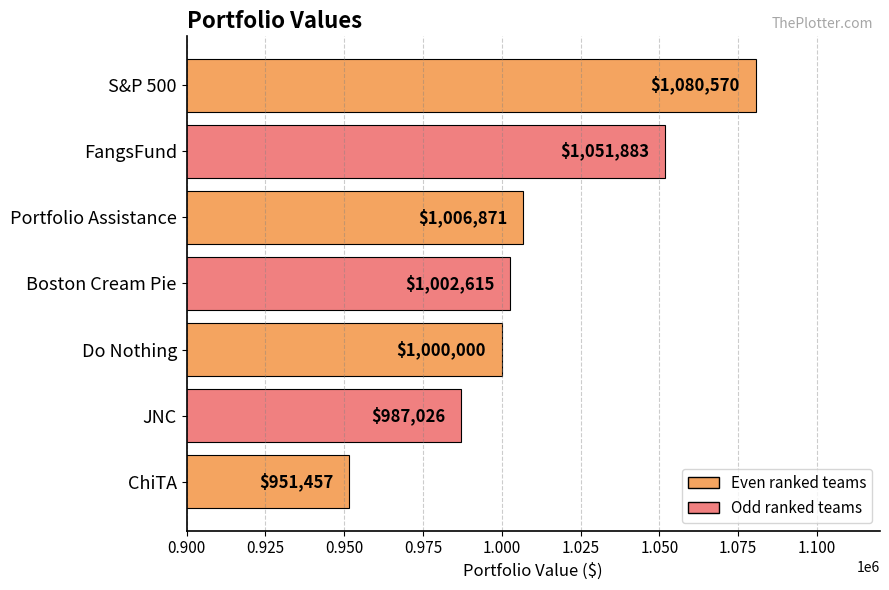

Does the chart contain stacked bars?

No